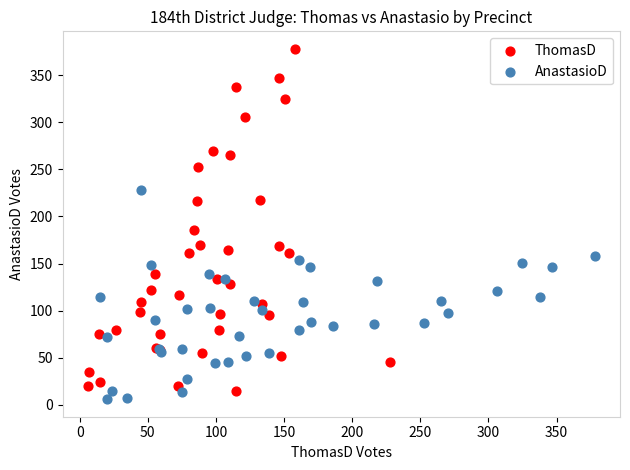

Which series has the widest spread of Y values?

ThomasD